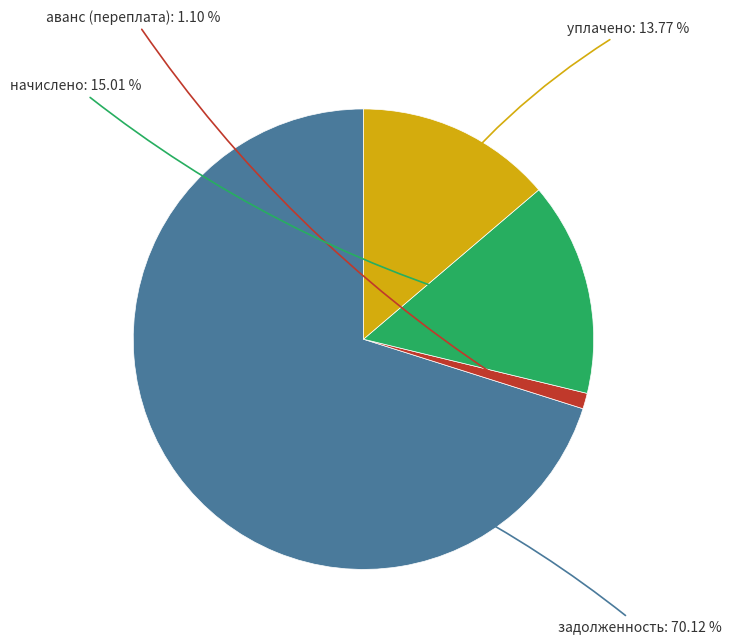

Is there any slice that represents more than half of the pie?

Yes